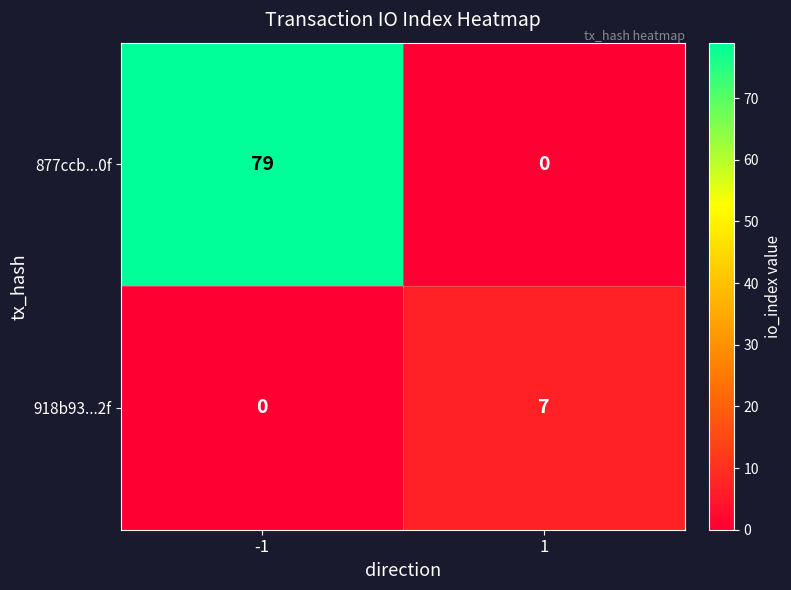

List the labels in order of 877ccb...0f value, largest first.

-1, 1